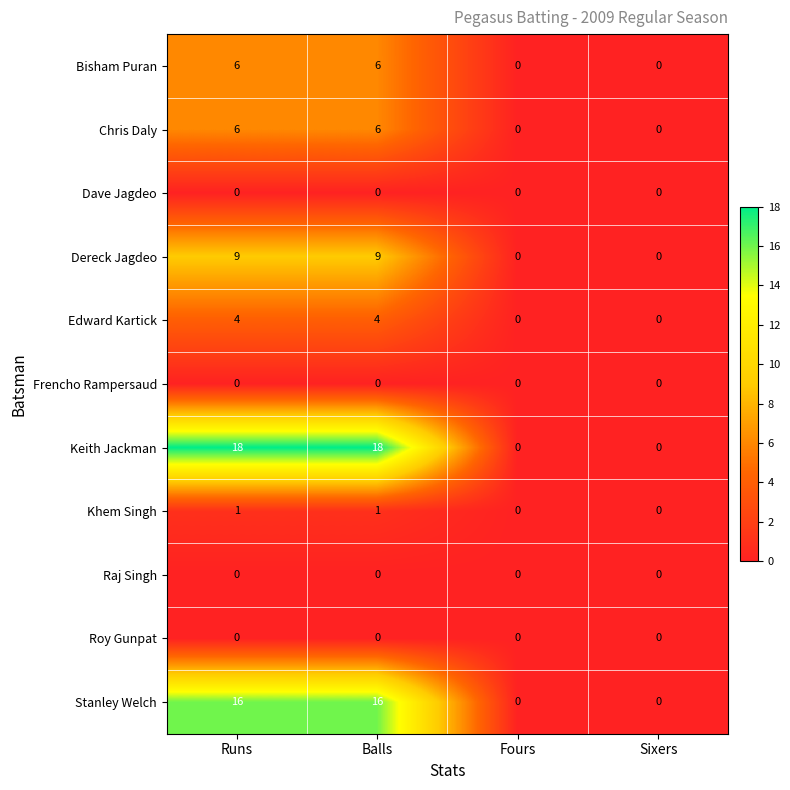

Is it true that Frencho Rampersaud equals 0 at Runs?

True